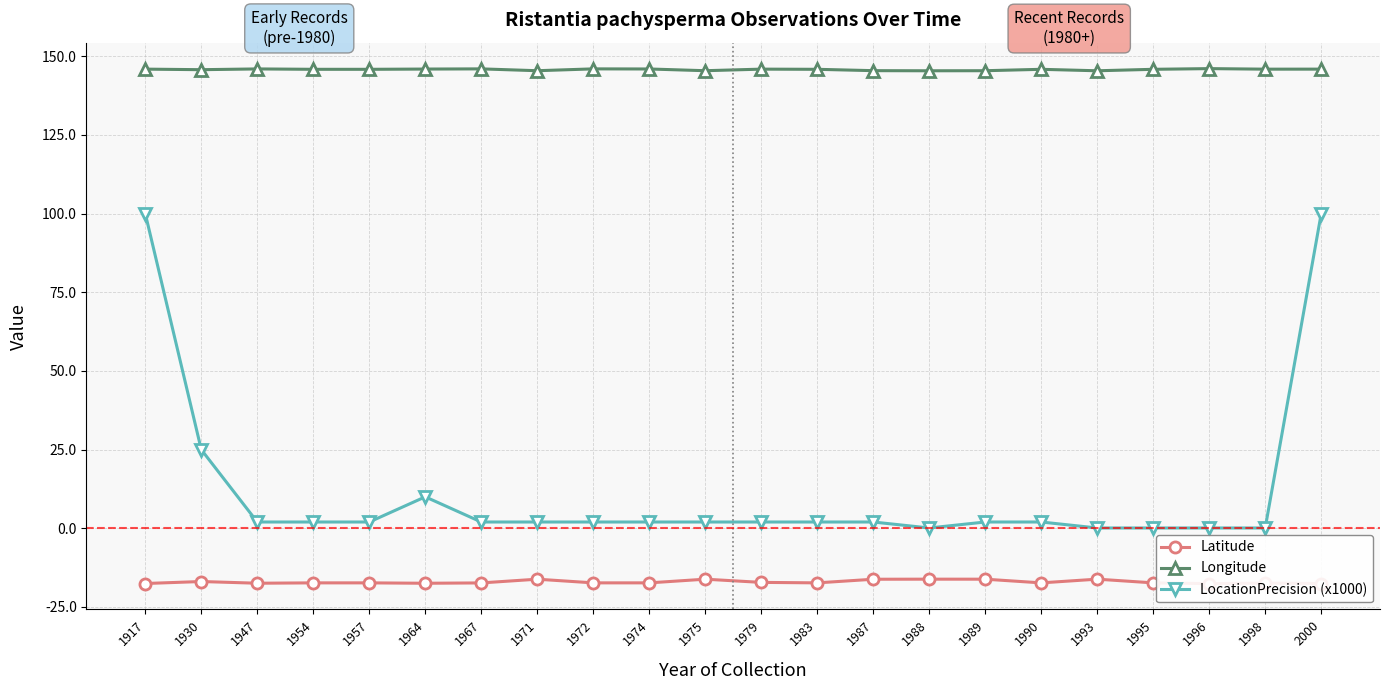

Which series has the largest total across all categories?

Longitude